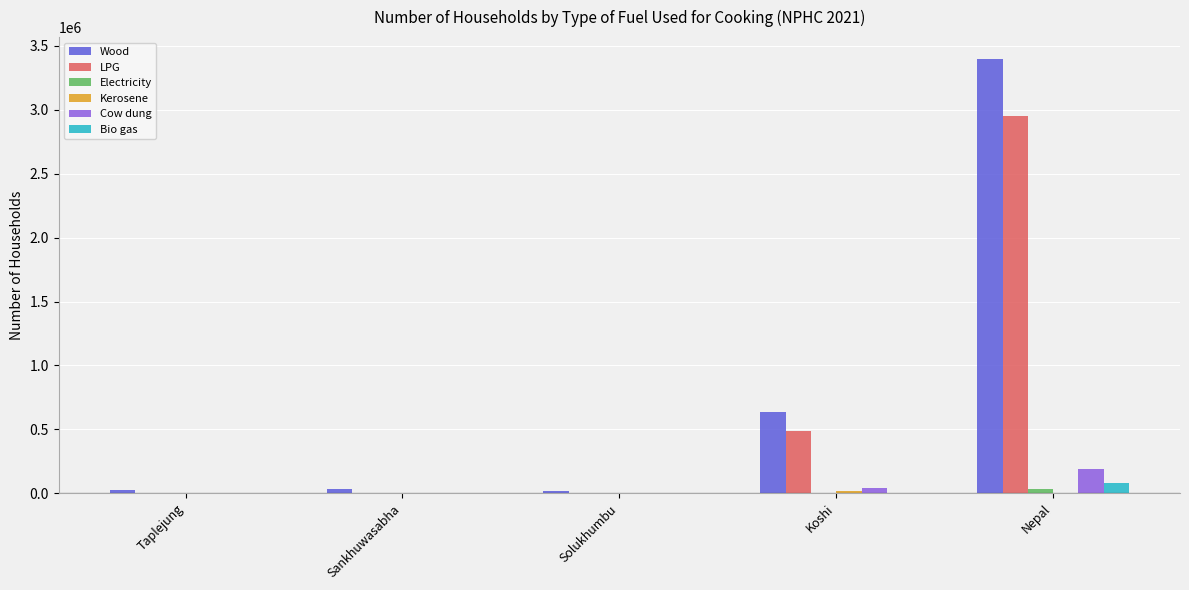

The Wood series shows 2273765 at Nepal. True or false?

False